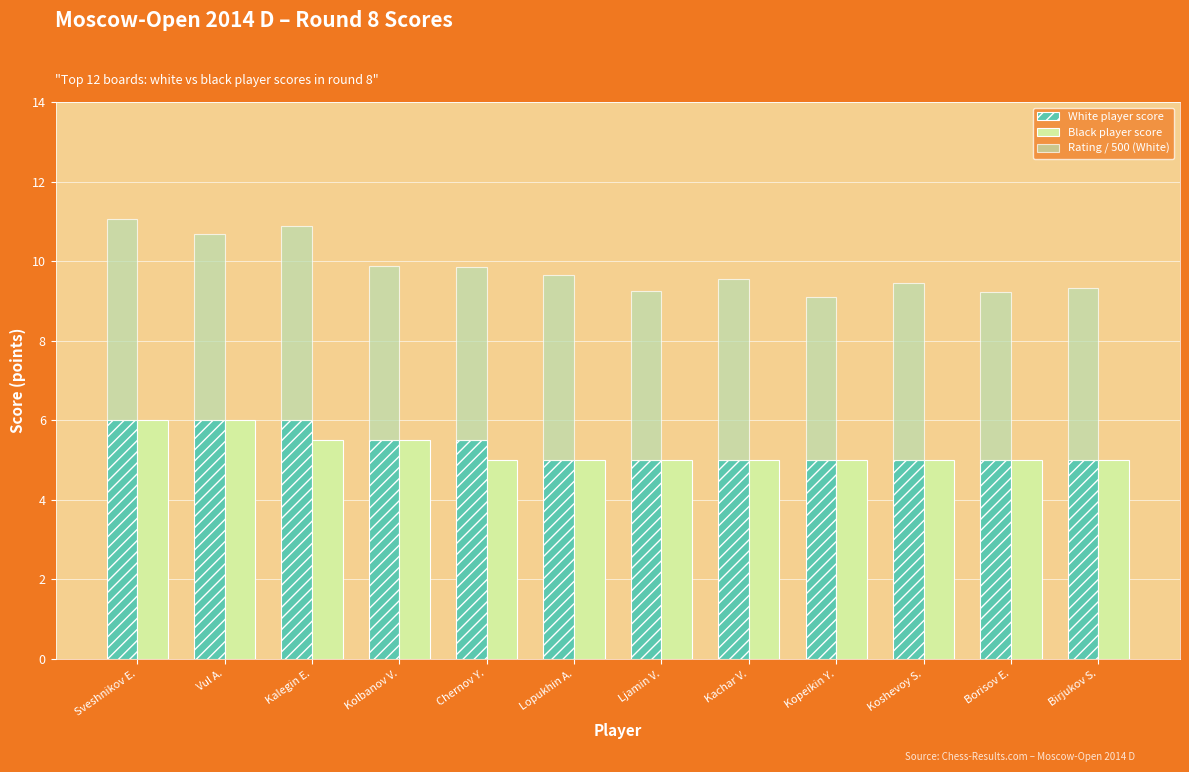

What is the label of the 4th bar from the left?

Kolbanov V.